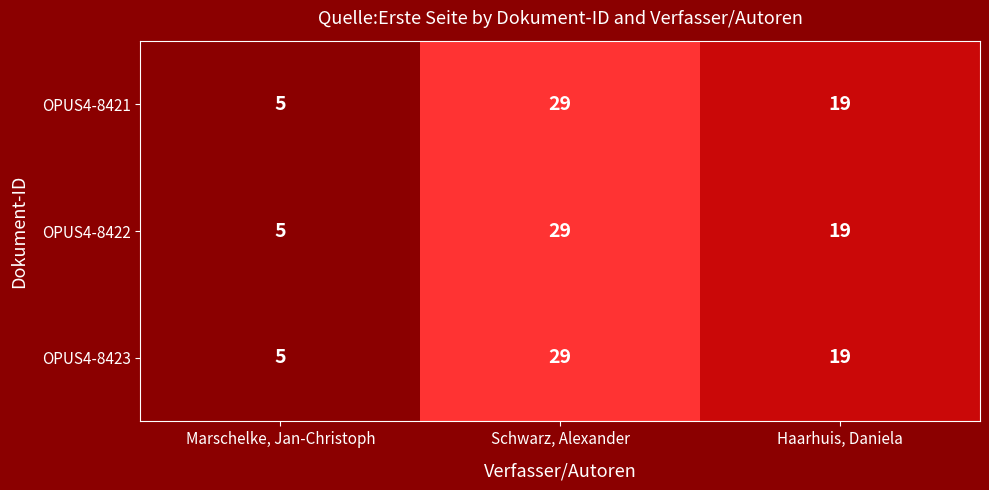

What is the difference between the maximum and minimum values in the OPUS4-8423 series?

24